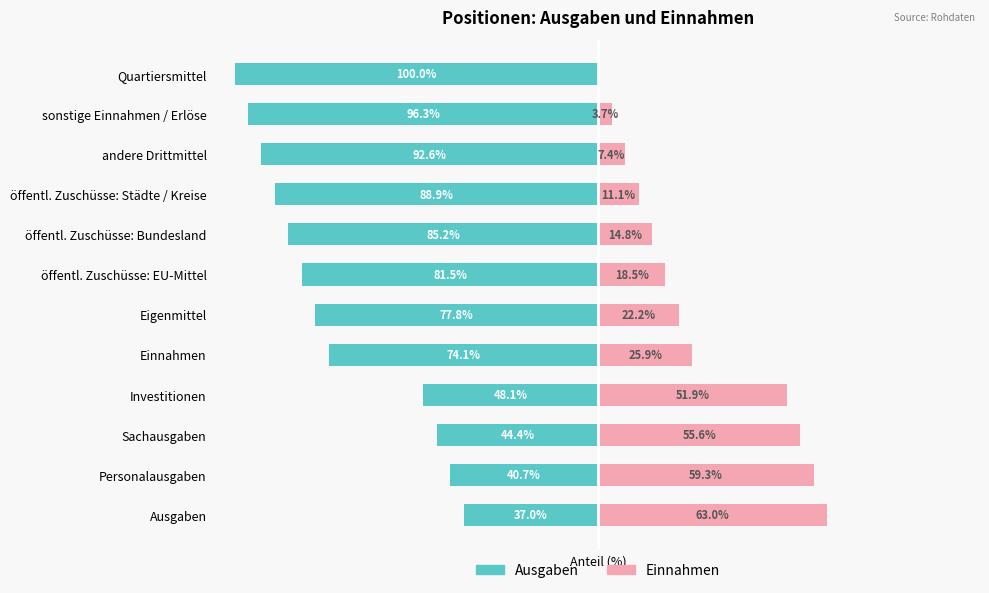

Reading left to right, list all the values displayed in this chart.

Ausgaben: -37.0	-40.7	-44.4	-48.1	-74.1	-77.8	-81.5	-85.2	-88.9	-92.6	-96.3	-100.0
Einnahmen: 63.0	59.3	55.6	51.9	25.9	22.2	18.5	14.8	11.1	7.4	3.7	0.0